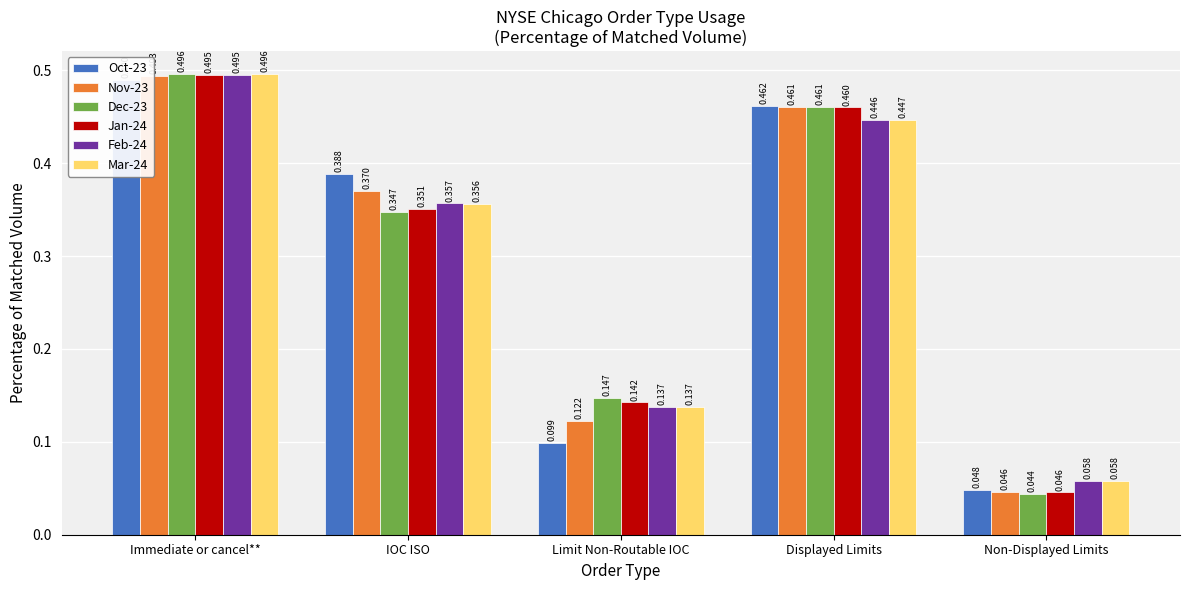

Reading right to left, what are all the values shown in this chart?

Oct-23: Non-Displayed Limits=0.0	Displayed Limits=0.5	Limit Non-Routable IOC=0.1	IOC ISO=0.4	Immediate or cancel**=0.5
Nov-23: Non-Displayed Limits=0.0	Displayed Limits=0.5	Limit Non-Routable IOC=0.1	IOC ISO=0.4	Immediate or cancel**=0.5
Dec-23: Non-Displayed Limits=0.0	Displayed Limits=0.5	Limit Non-Routable IOC=0.1	IOC ISO=0.3	Immediate or cancel**=0.5
Jan-24: Non-Displayed Limits=0.0	Displayed Limits=0.5	Limit Non-Routable IOC=0.1	IOC ISO=0.4	Immediate or cancel**=0.5
Feb-24: Non-Displayed Limits=0.1	Displayed Limits=0.4	Limit Non-Routable IOC=0.1	IOC ISO=0.4	Immediate or cancel**=0.5
Mar-24: Non-Displayed Limits=0.1	Displayed Limits=0.4	Limit Non-Routable IOC=0.1	IOC ISO=0.4	Immediate or cancel**=0.5